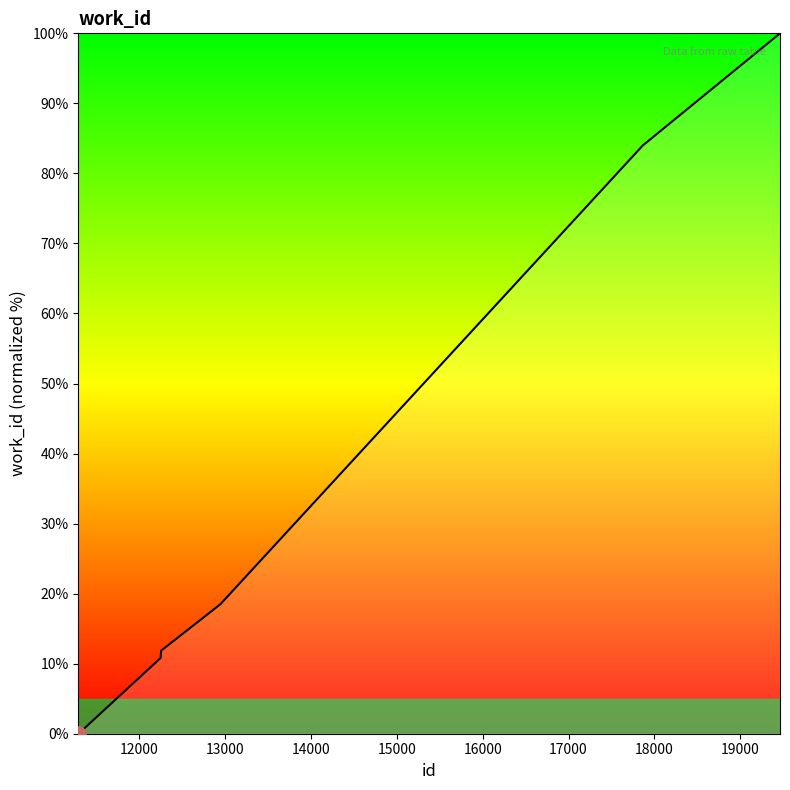

What is the maximum value shown in the chart?

100.0